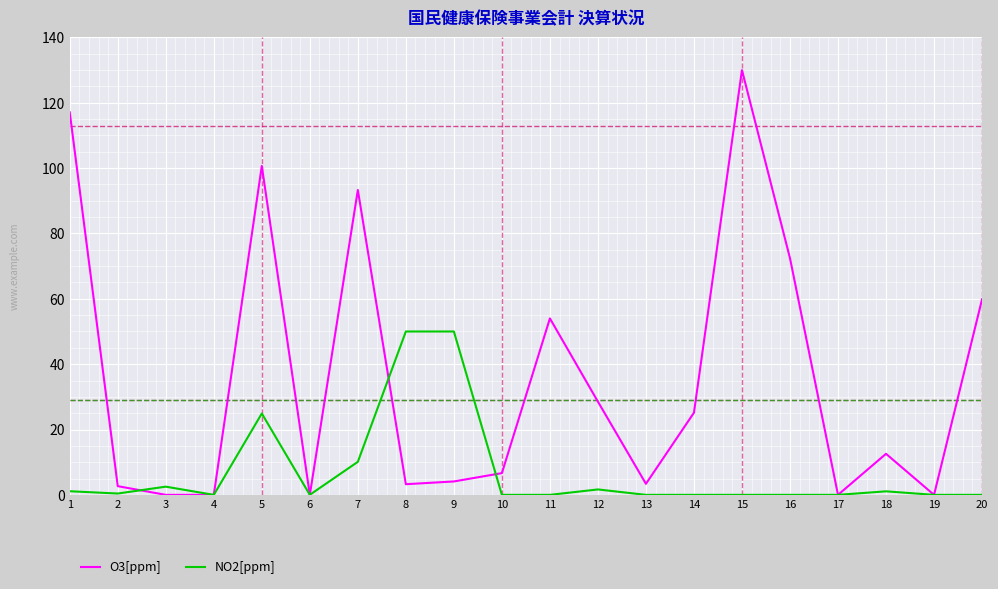

What is the difference between the O3[ppm] values at 20 and 19?

59.9